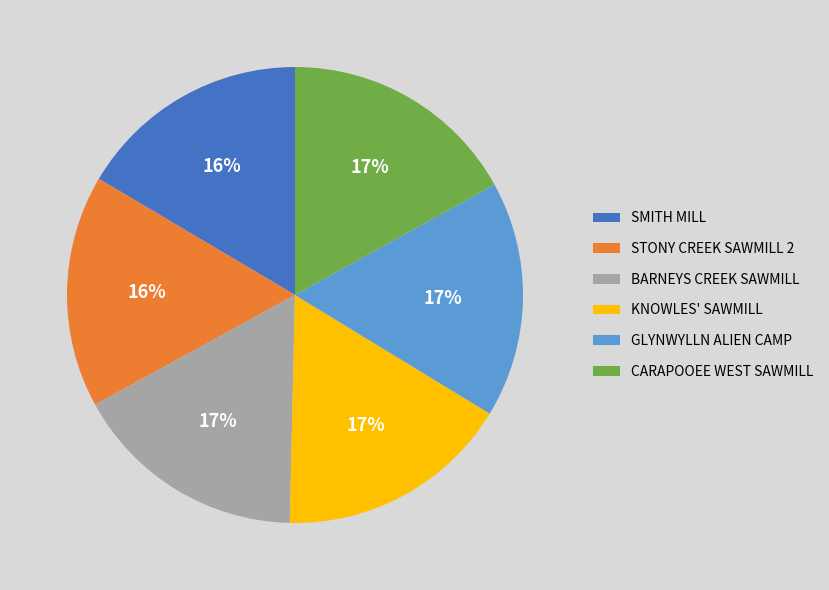

How many segments does this pie chart have?

6